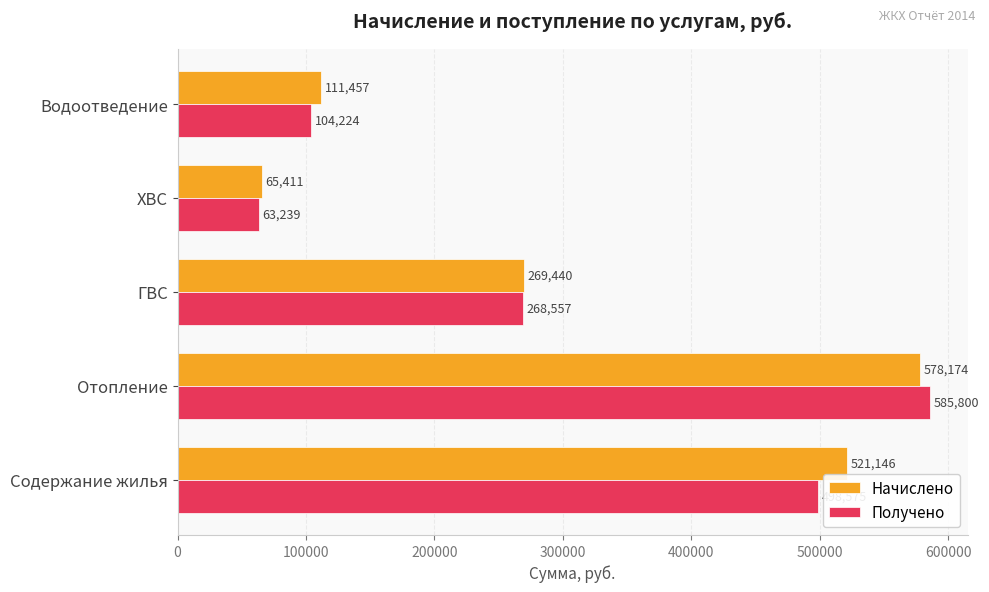

Which series changed the most between Содержание жилья and Водоотведение?

Начислено